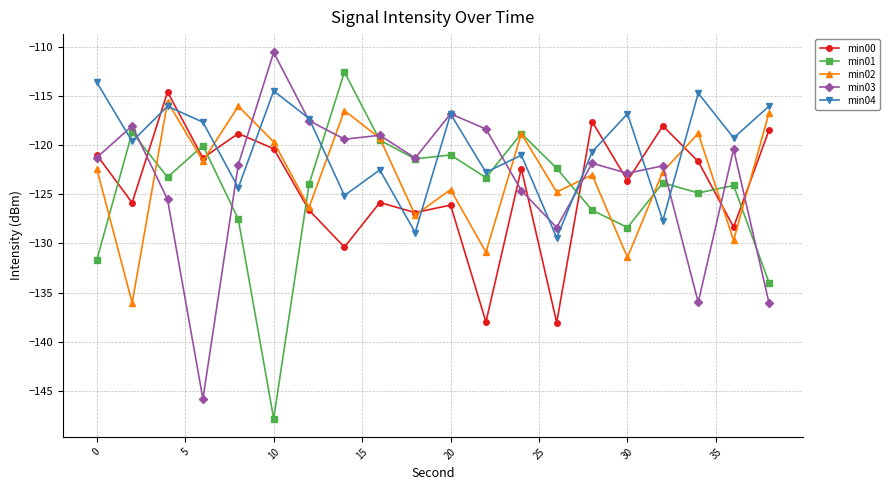

True or false: min01 and min00 intersect in this chart.

True